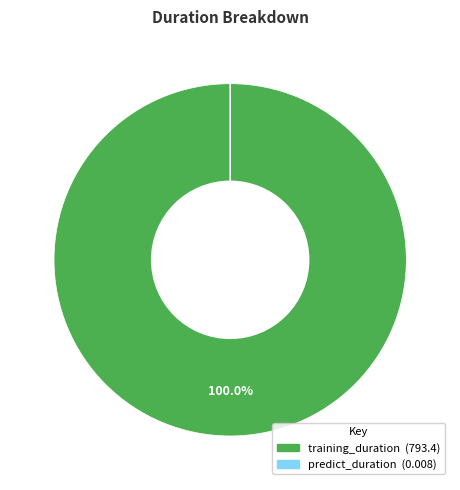

What is the largest slice in the pie chart?

training_duration